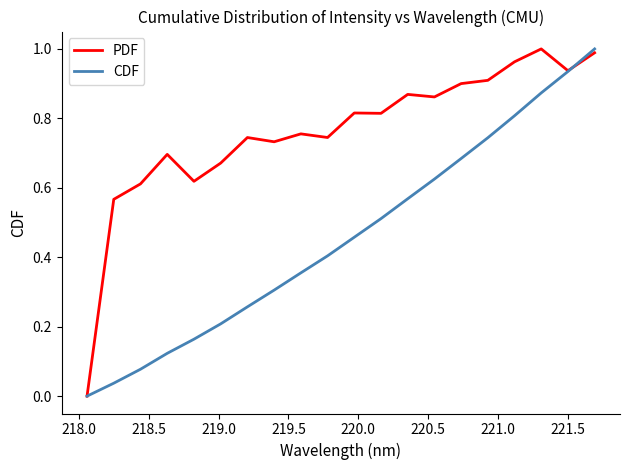

What are all the series names shown in the legend?

PDF, CDF